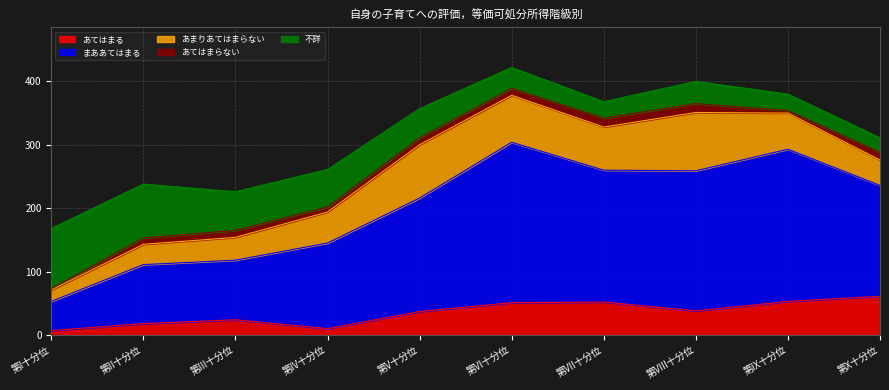

How many lines are shown in the chart?

5